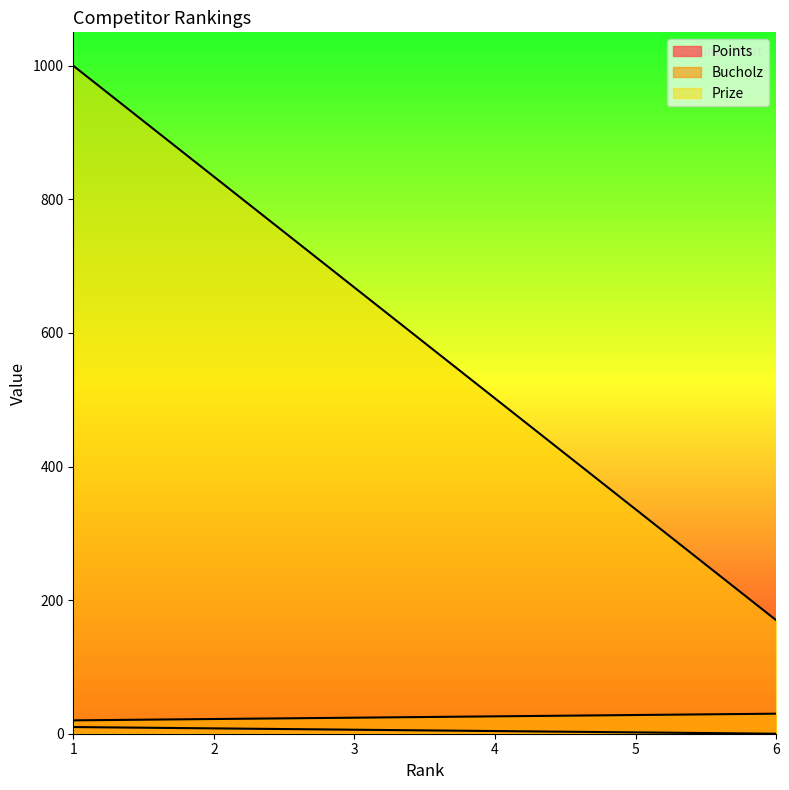

Where does the Prize series first go above 668?

1